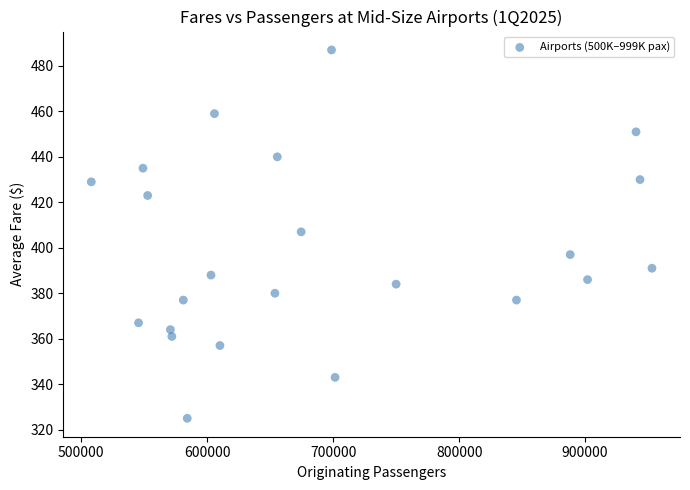

What is the range of Y values (max minus min)?

162